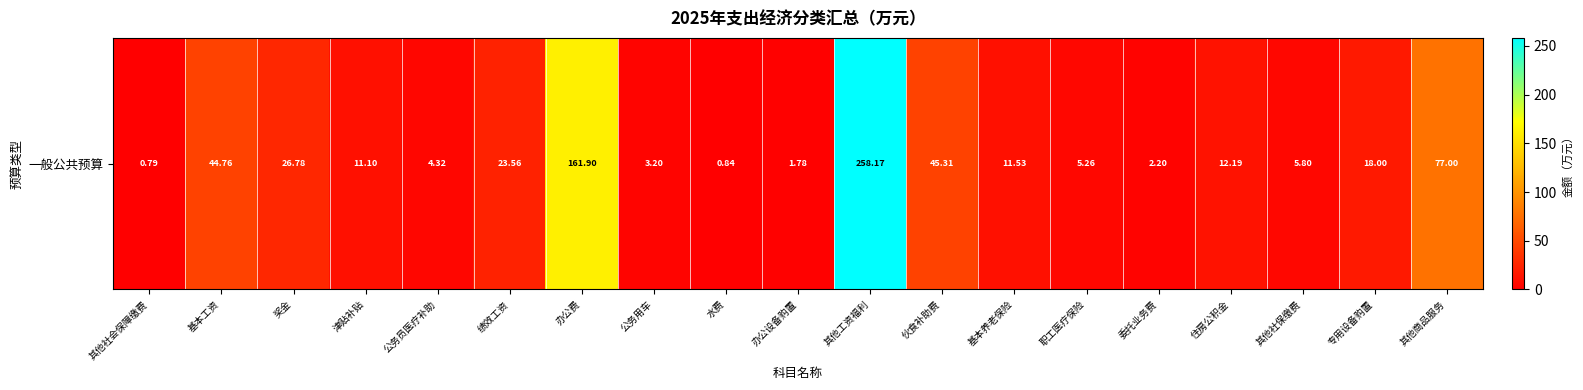

Reading left to right, extract all data points from this chart.

其他社会保障缴费=0.8	基本工资=44.8	奖金=26.8	津贴补贴=11.1	公务员医疗补助=4.3	绩效工资=23.6	办公费=161.9	公务用车=3.2	水费=0.8	办公设备购置=1.8	其他工资福利=258.2	伙食补助费=45.3	基本养老保险=11.5	职工医疗保险=5.3	委托业务费=2.2	住房公积金=12.2	其他社保缴费=5.8	专用设备购置=18.0	其他商品服务=77.0